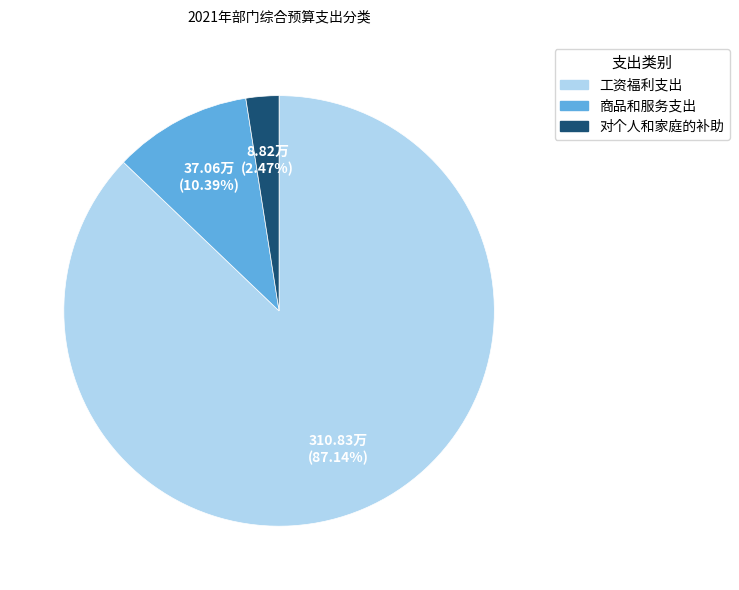

How much of the chart is everything except 工资福利支出?

12.9%